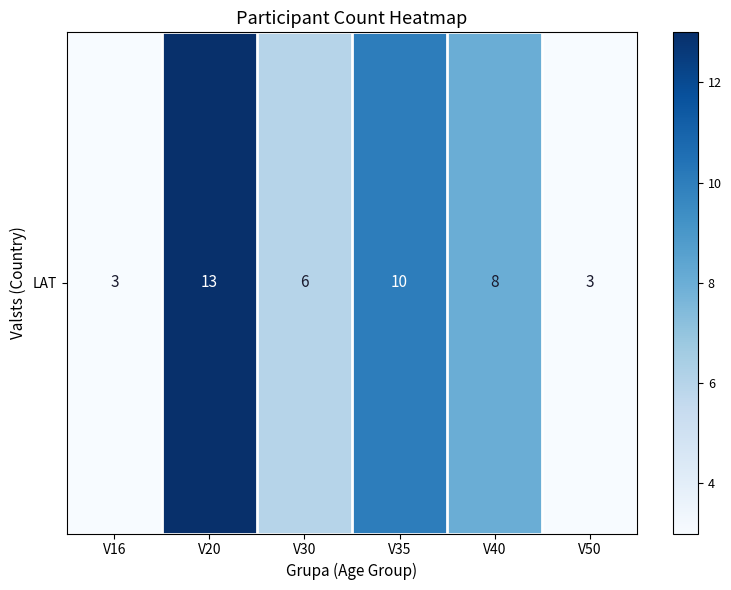

What is the average value?

7